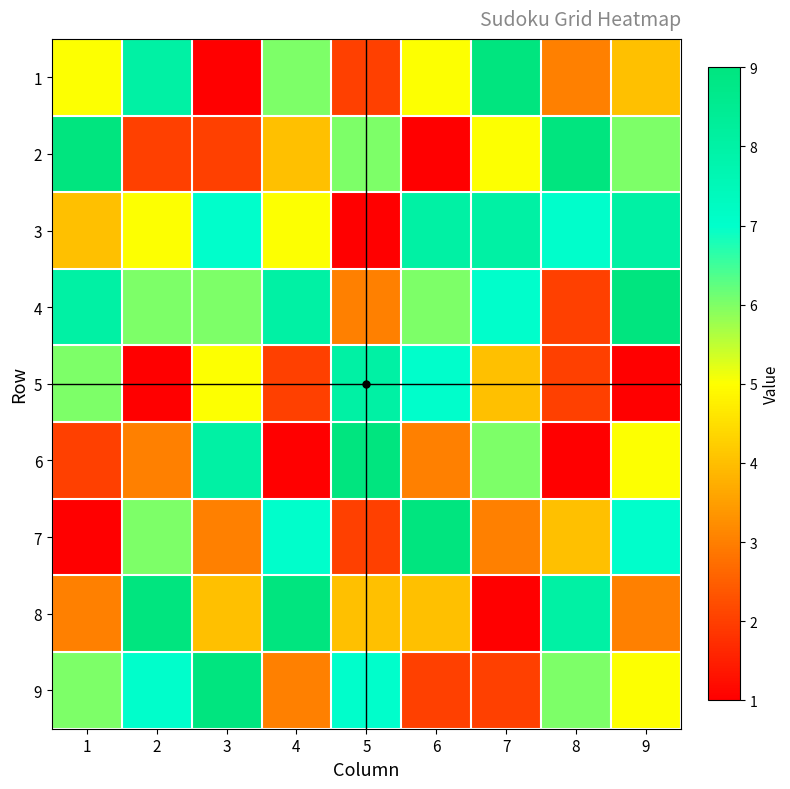

Reading left to right, list all the values displayed in this chart.

1: 1=5	2=8	3=1	4=6	5=2	6=5	7=9	8=3	9=4
2: 1=9	2=2	3=2	4=4	5=6	6=1	7=5	8=9	9=6
3: 1=4	2=5	3=7	4=5	5=1	6=8	7=8	8=7	9=8
4: 1=8	2=6	3=6	4=8	5=3	6=6	7=7	8=2	9=9
5: 1=6	2=1	3=5	4=2	5=8	6=7	7=4	8=2	9=1
6: 1=2	2=3	3=8	4=1	5=9	6=3	7=6	8=1	9=5
7: 1=1	2=6	3=3	4=7	5=2	6=9	7=3	8=4	9=7
8: 1=3	2=9	3=4	4=9	5=4	6=4	7=1	8=8	9=3
9: 1=6	2=7	3=9	4=3	5=7	6=2	7=2	8=6	9=5